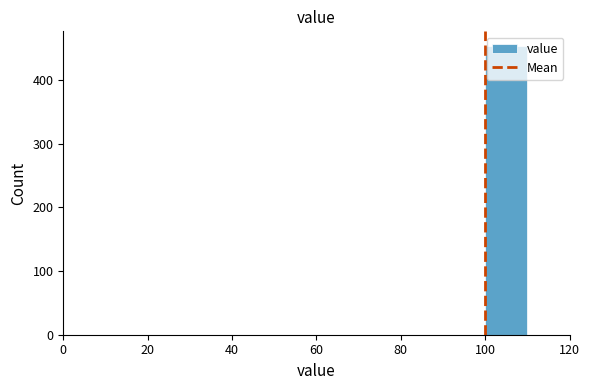

How tall is the bar that spans 100 to 110 on the x-axis? The values are not printed on the chart, so give them approximately, as read against the axis.

450